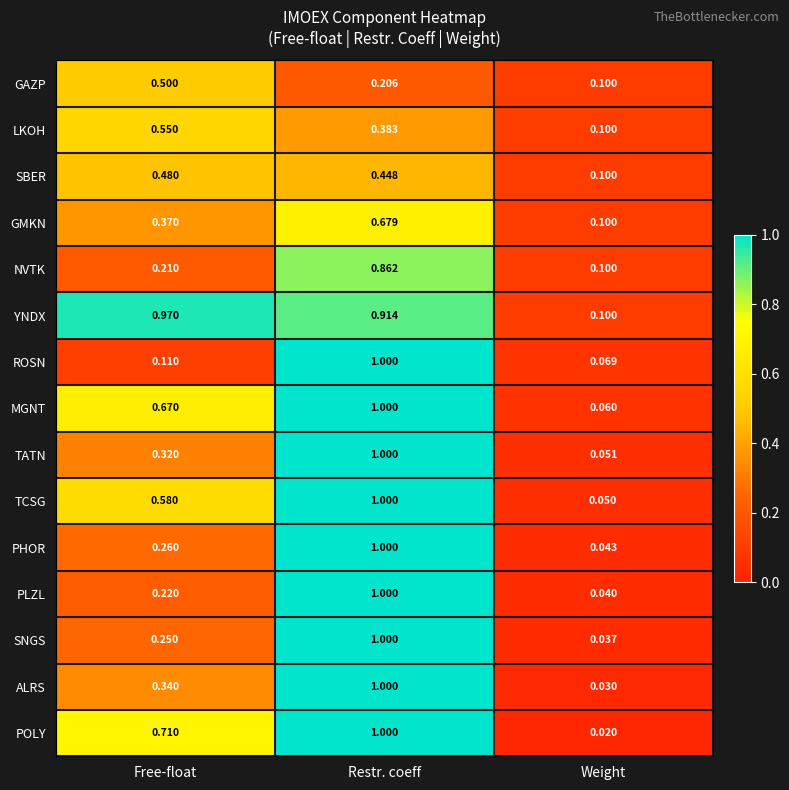

At Free-float, list the series in order from largest to smallest.

YNDX, POLY, MGNT, TCSG, LKOH, GAZP, SBER, GMKN, ALRS, TATN, PHOR, SNGS, PLZL, NVTK, ROSN